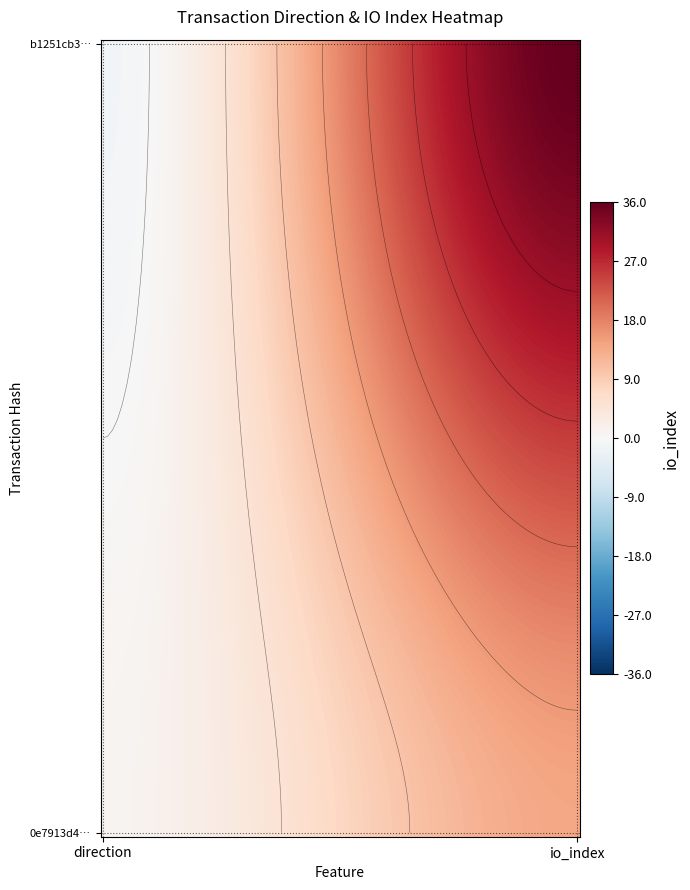

Which category has the highest value in the b1251cb30634d0a15cc9e8cb64d9d1ef0bf5b25 series?

io_index